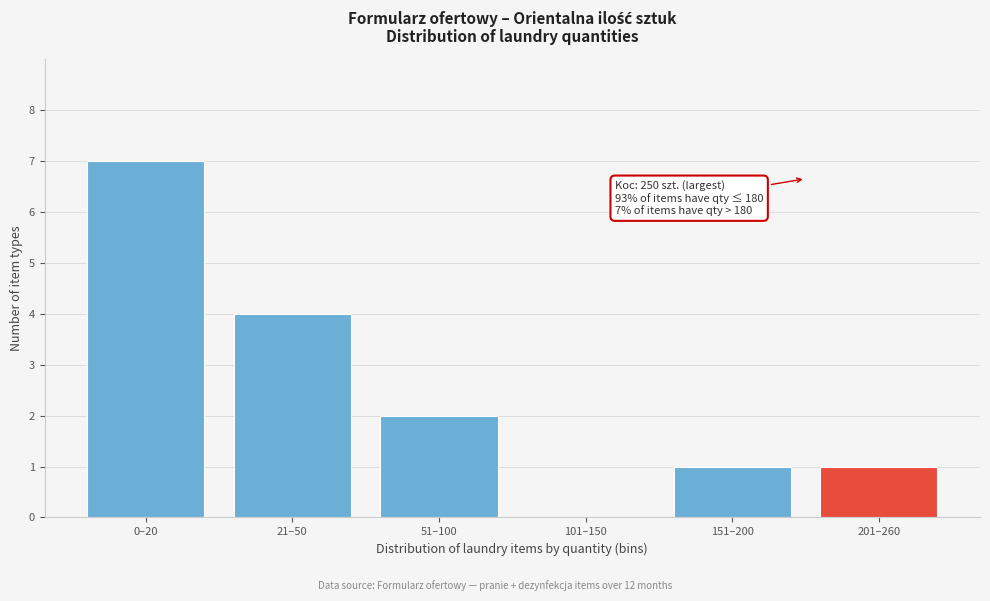

Reading right to left, transcribe all the data shown in this chart.

201–260=1	151–200=1	101–150=0	51–100=2	21–50=4	0–20=7